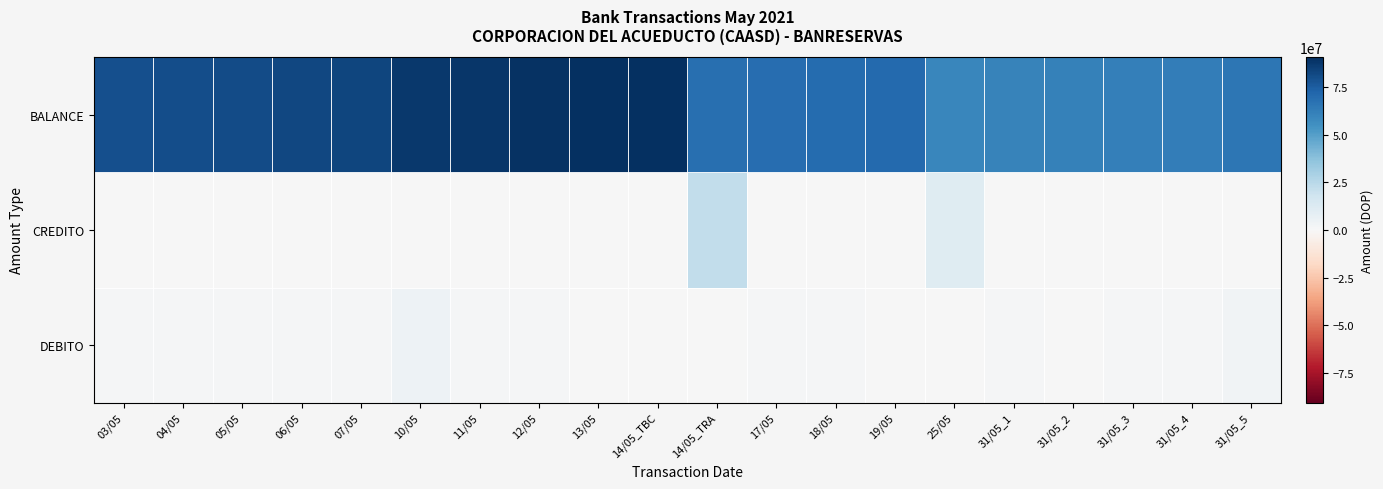

Reading left to right, list all the values displayed in this chart.

DEBITO: 03/05=908185.4	04/05=1024811.8	05/05=770838.8	06/05=1089857.8	07/05=792067.6	10/05=4323394.7	11/05=1026403.1	12/05=776487.8	13/05=692191.2	14/05_TBC=656893.3	14/05_TRA=0.0	17/05=810005.6	18/05=985962.7	19/05=529743.3	25/05=0.0	31/05_1=1026976.1	31/05_2=669954.8	31/05_3=760595.4	31/05_4=797043.6	31/05_5=3129315.5
CREDITO: 03/05=0.0	04/05=0.0	05/05=0.0	06/05=0.0	07/05=0.0	10/05=0.0	11/05=0.0	12/05=0.0	13/05=0.0	14/05_TBC=0.0	14/05_TRA=22610552.0	17/05=0.0	18/05=0.0	19/05=0.0	25/05=11081172.7	31/05_1=0.0	31/05_2=0.0	31/05_3=0.0	31/05_4=0.0	31/05_5=0.0
BALANCE: 03/05=79494533.2	04/05=80519345.0	05/05=81290183.8	06/05=82380041.6	07/05=83172109.2	10/05=87495503.9	11/05=88521907.0	12/05=89298394.8	13/05=89990586.0	14/05_TBC=90647479.3	14/05_TRA=68036927.3	17/05=68846932.8	18/05=69832895.5	19/05=70362638.9	25/05=59281466.1	31/05_1=60308442.3	31/05_2=60978397.1	31/05_3=61738992.5	31/05_4=62536036.0	31/05_5=65665351.6